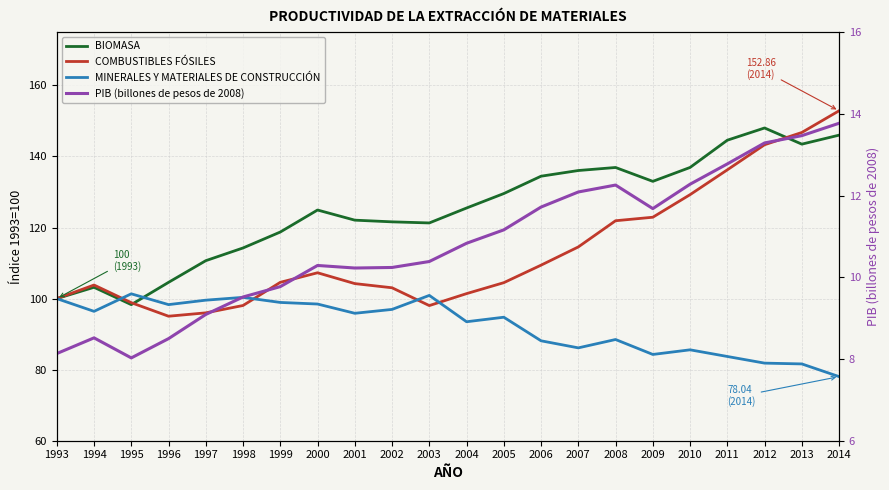

The value of BIOMASA at 2003 is 121.3. True or false?

True